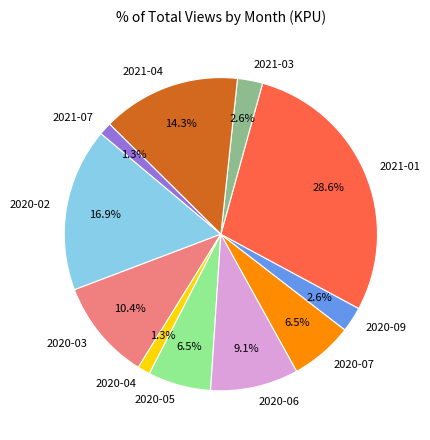

Between 2021-07 and 2021-01, which is larger?

2021-01